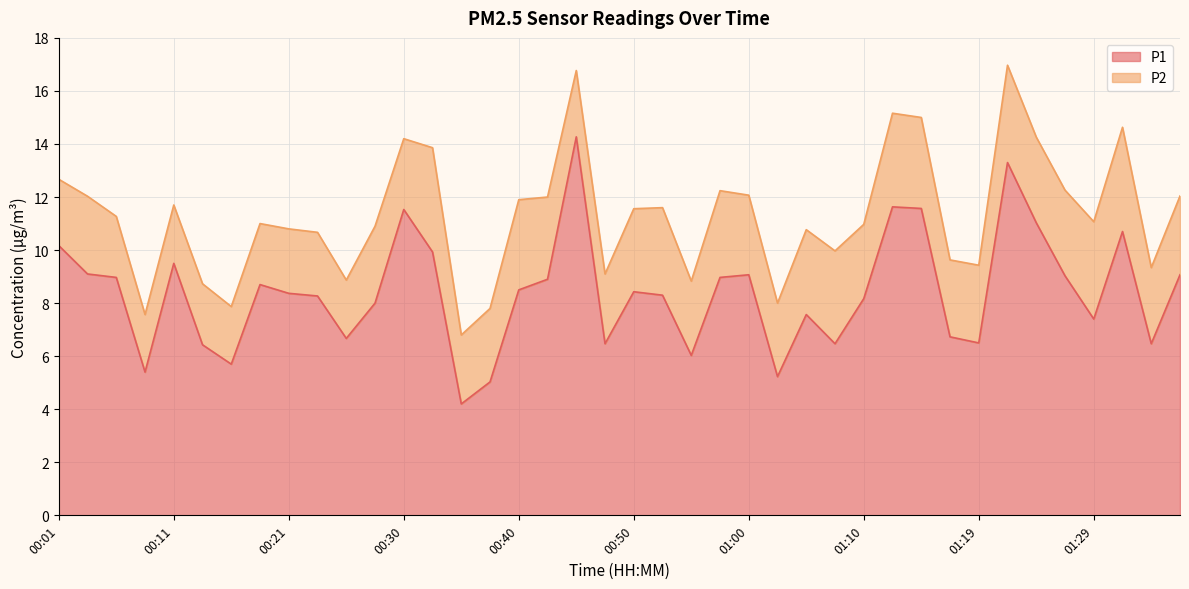

Reading left to right, extract all data points from this chart.

00:01=10.2	00:03=9.1	00:06=9.0	00:08=5.4	00:11=9.5	00:13=6.4	00:16=5.7	00:18=8.7	00:21=8.4	00:23=8.3	00:25=6.7	00:28=8.0	00:30=11.5	00:33=9.9	00:35=4.2	00:38=5.0	00:40=8.5	00:43=8.9	00:45=14.3	00:48=6.5	00:50=8.4	00:52=8.3	00:55=6.0	00:57=9.0	01:00=9.1	01:02=5.2	01:05=7.6	01:07=6.5	01:10=8.2	01:12=11.6	01:15=11.6	01:17=6.7	01:19=6.5	01:22=13.3	01:24=11.0	01:27=9.0	01:29=7.4	01:32=10.7	01:34=6.5	01:37=9.1